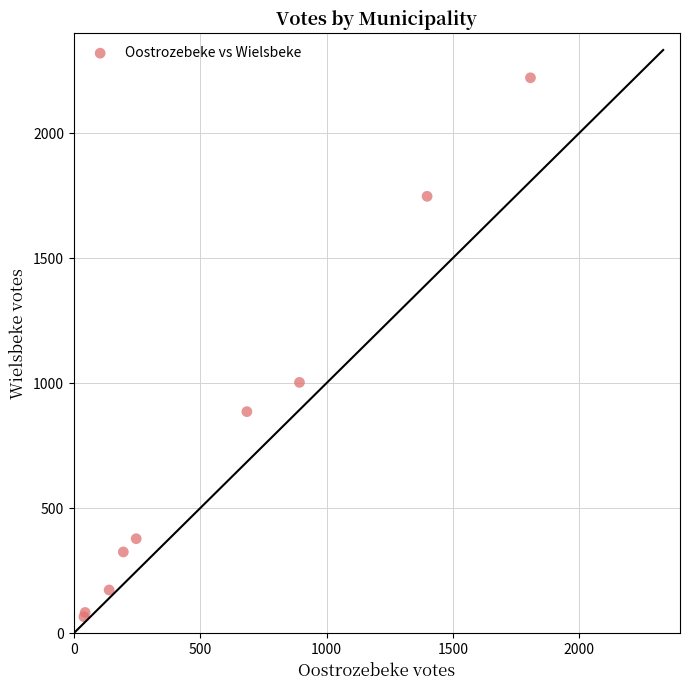

What Y value in the scatter plot is closest to 1143?

1003